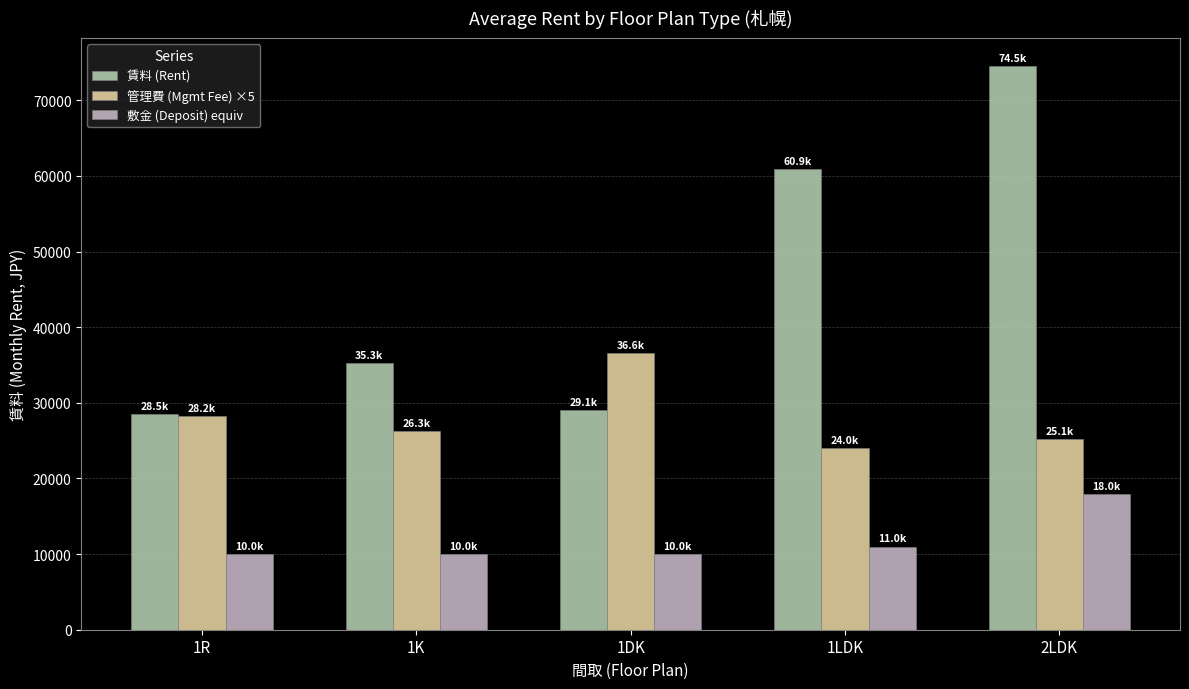

What is the sum of all 賃料 (Rent) values?

228300